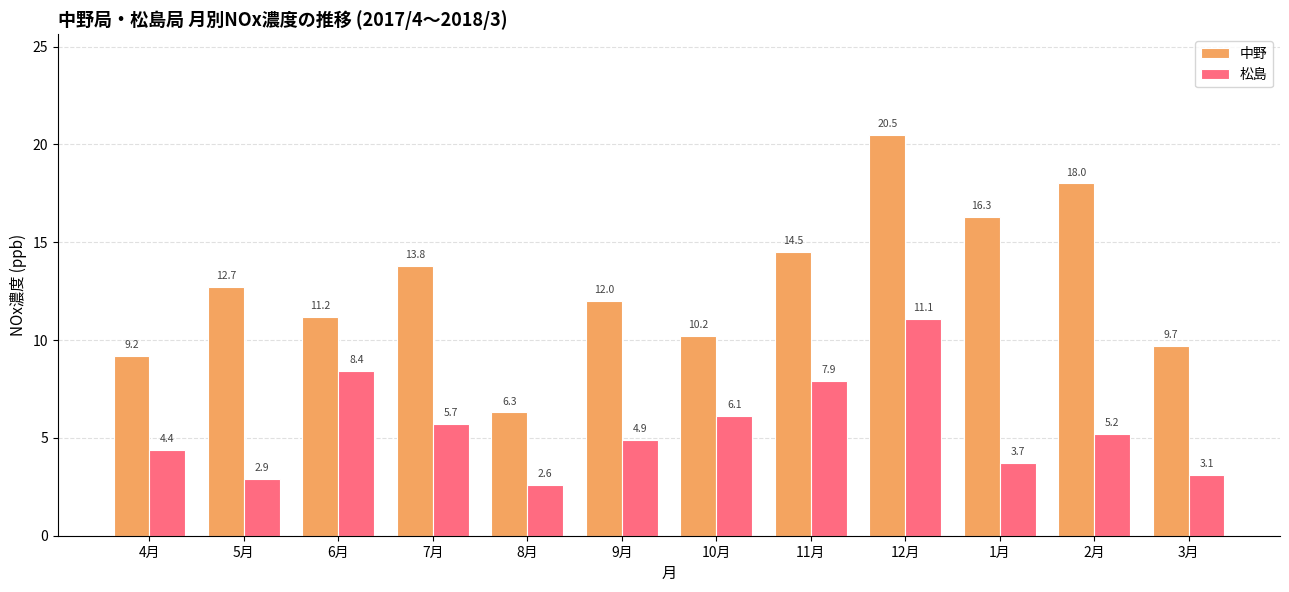

Which series has the largest total across all categories?

中野